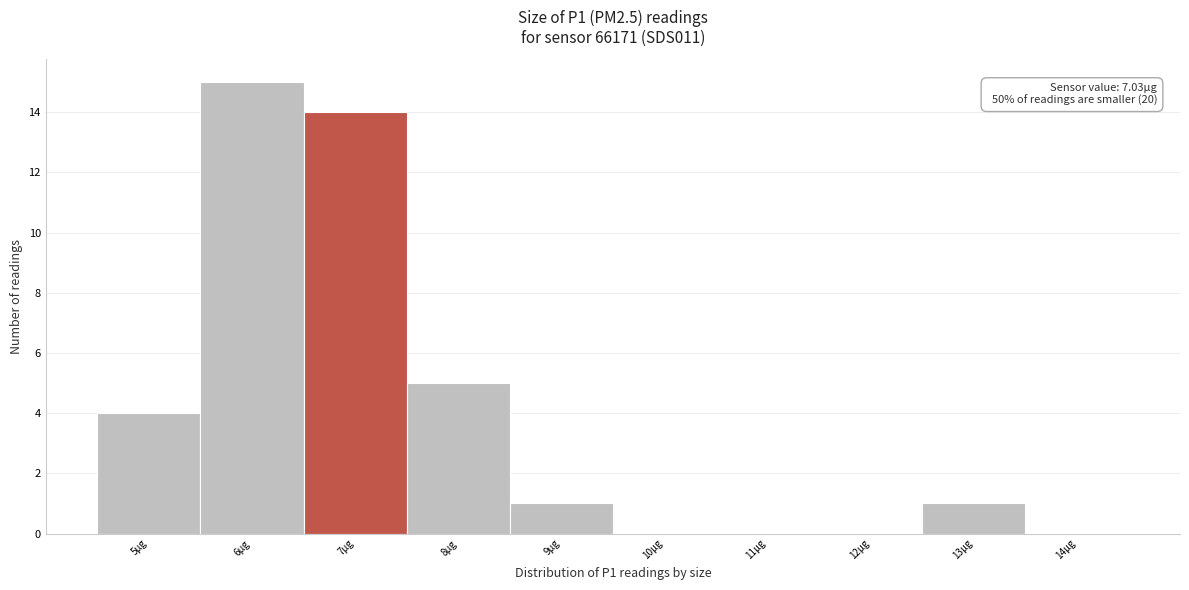

Reading left to right, extract all data points from this chart.

5µg=4	6µg=15	7µg=14	8µg=5	9µg=1	10µg=0	11µg=0	12µg=0	13µg=1	14µg=0